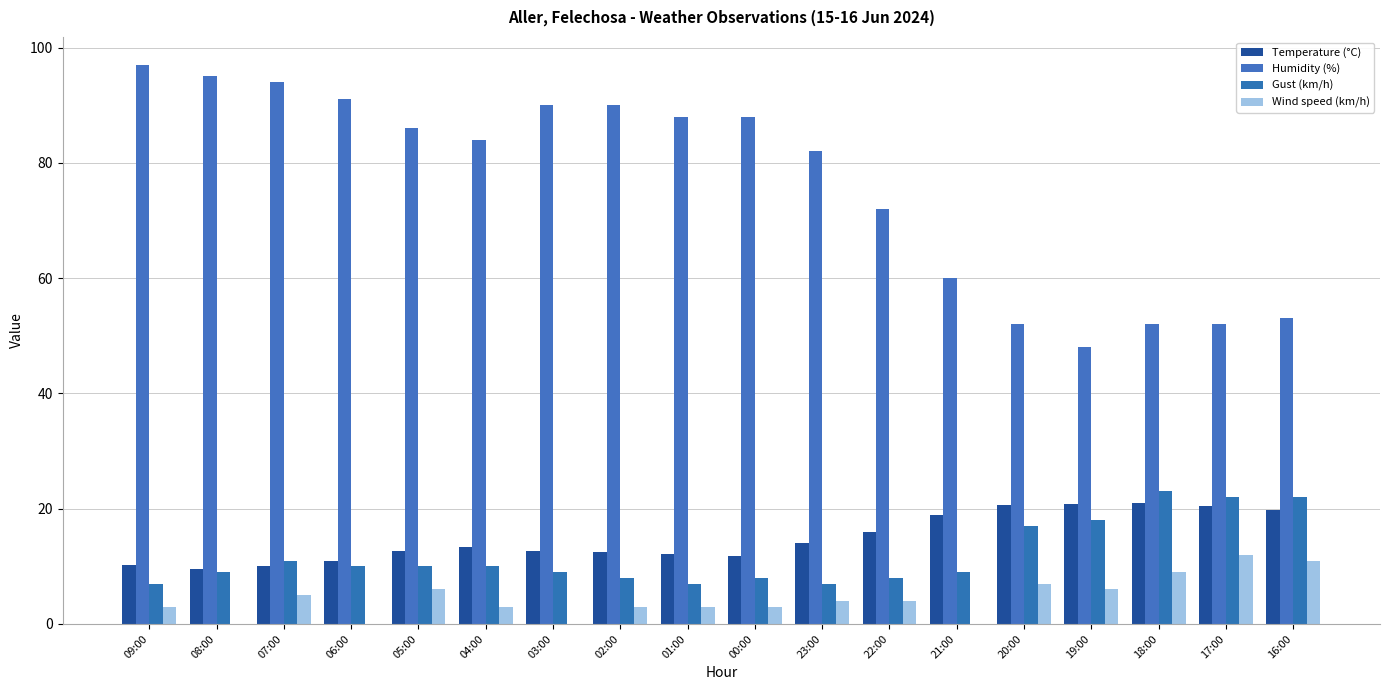

What is the sum of the Temperature (°C) values at 03:00 and 07:00?

22.6